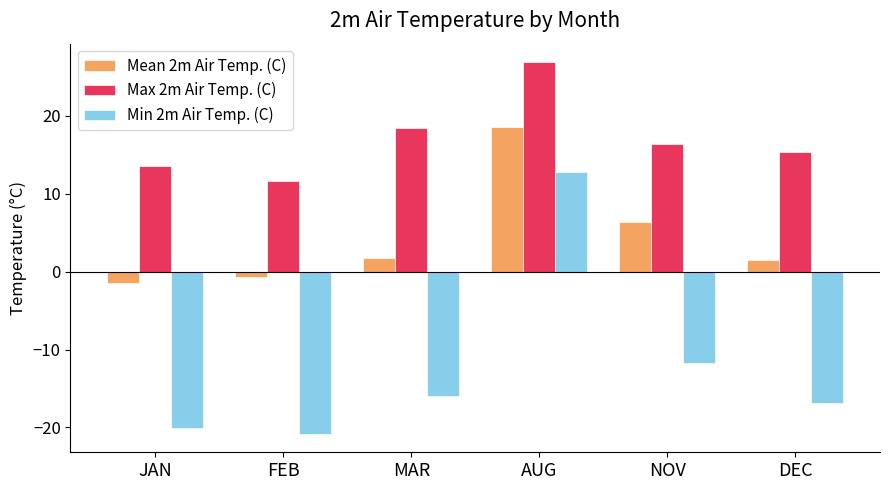

What is the lowest value of the Min 2m Air Temp. (C) series?

-20.8